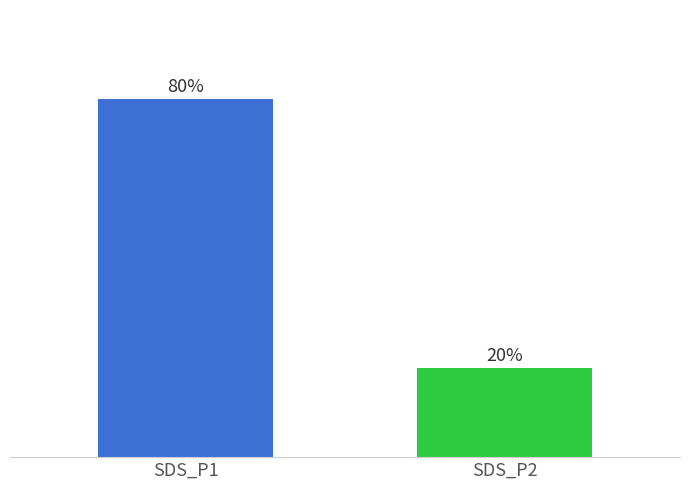

Reading left to right, transcribe all the data shown in this chart.

SDS_P1=80.1	SDS_P2=19.9